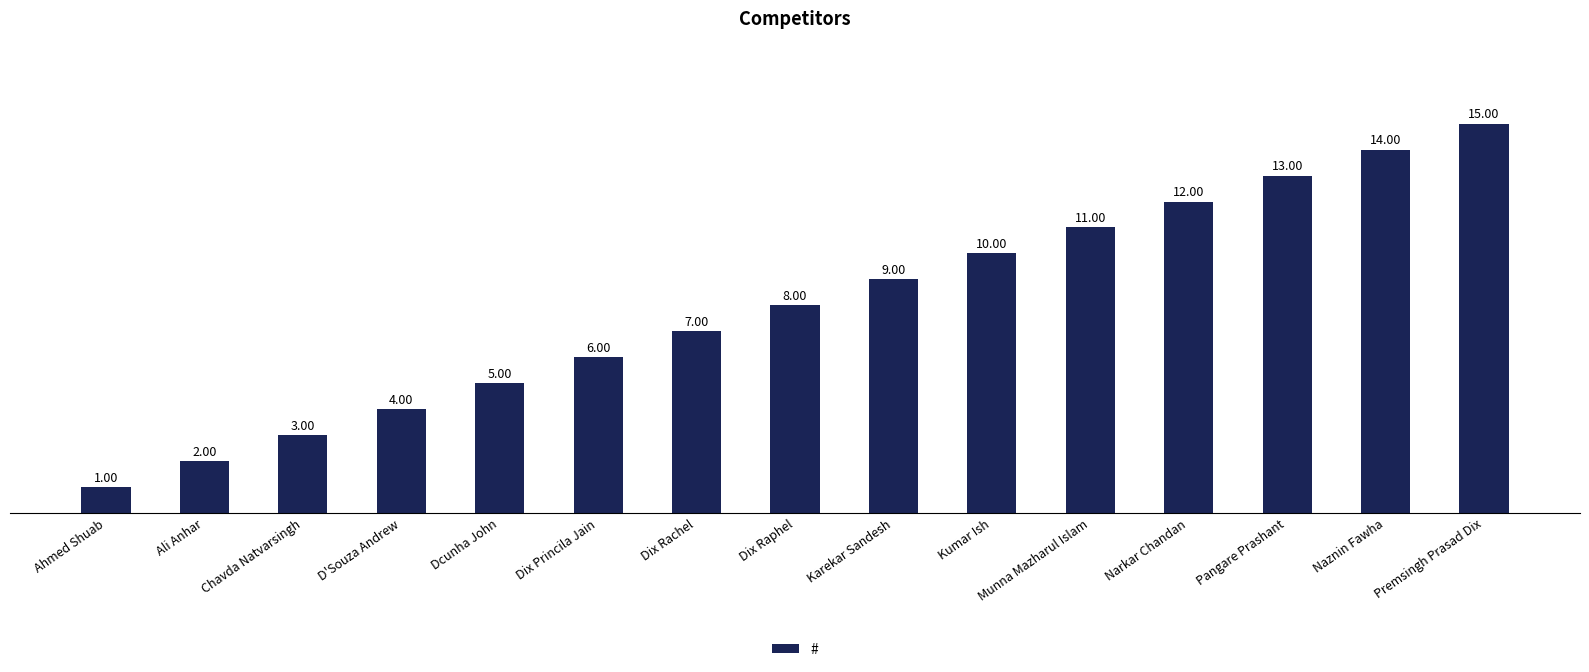

List the labels in order of value, largest first.

Premsingh Prasad Dix, Naznin Fawha, Pangare Prashant, Narkar Chandan, Munna Mazharul Islam, Kumar Ish, Karekar Sandesh, Dix Raphel, Dix Rachel, Dix Princila Jain, Dcunha John, D'Souza Andrew, Chavda Natvarsingh, Ali Anhar, Ahmed Shuab